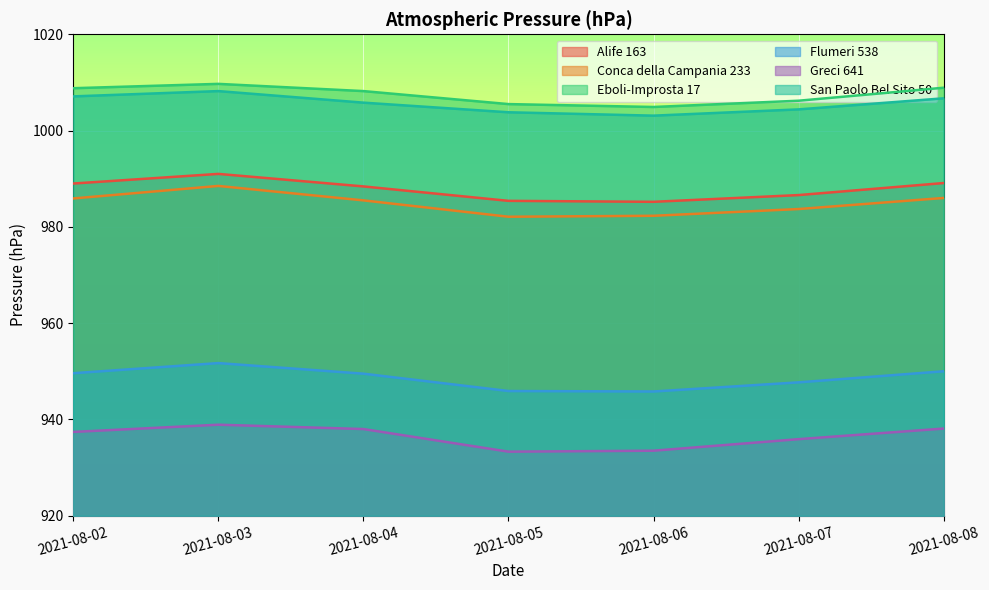

True or false: Greci 641 has a value of 937.4 at 2021-08-02.

True